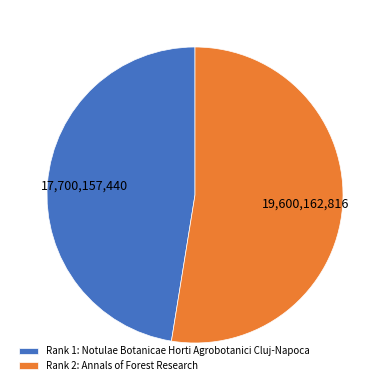

Is there any slice that represents more than half of the pie?

Yes